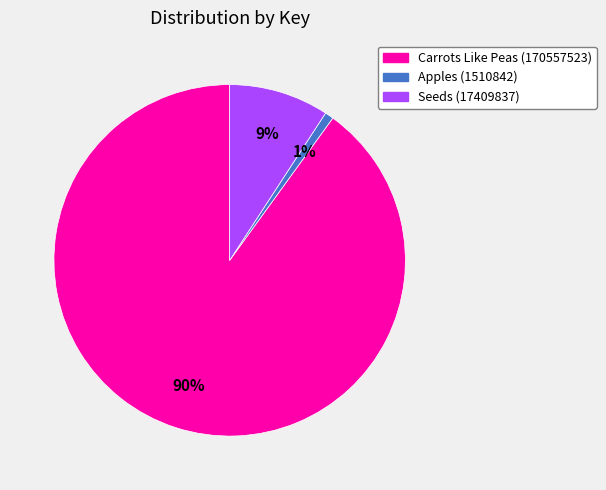

What is the smallest slice in the pie chart?

Apples (1510842)